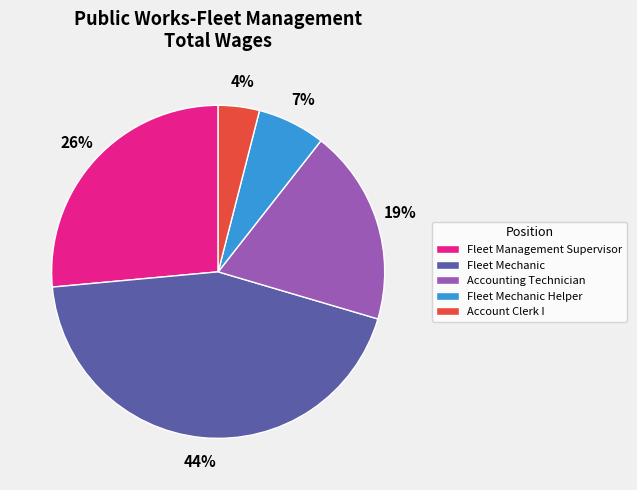

Which category has the smallest portion of the pie?

Account Clerk I